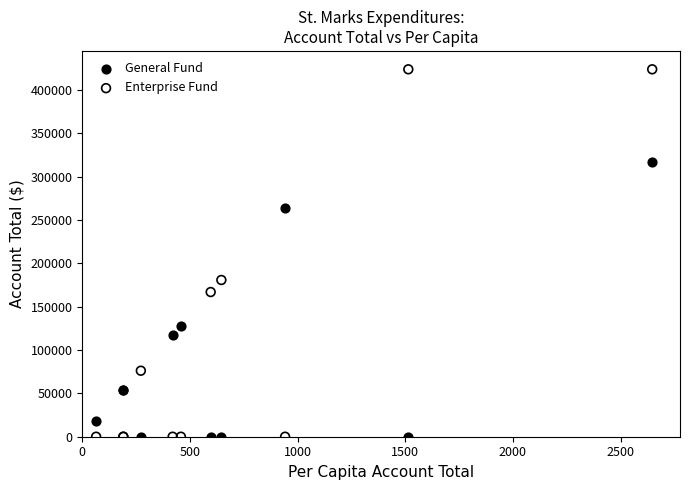

Which series has the widest spread of Y values?

Enterprise Fund